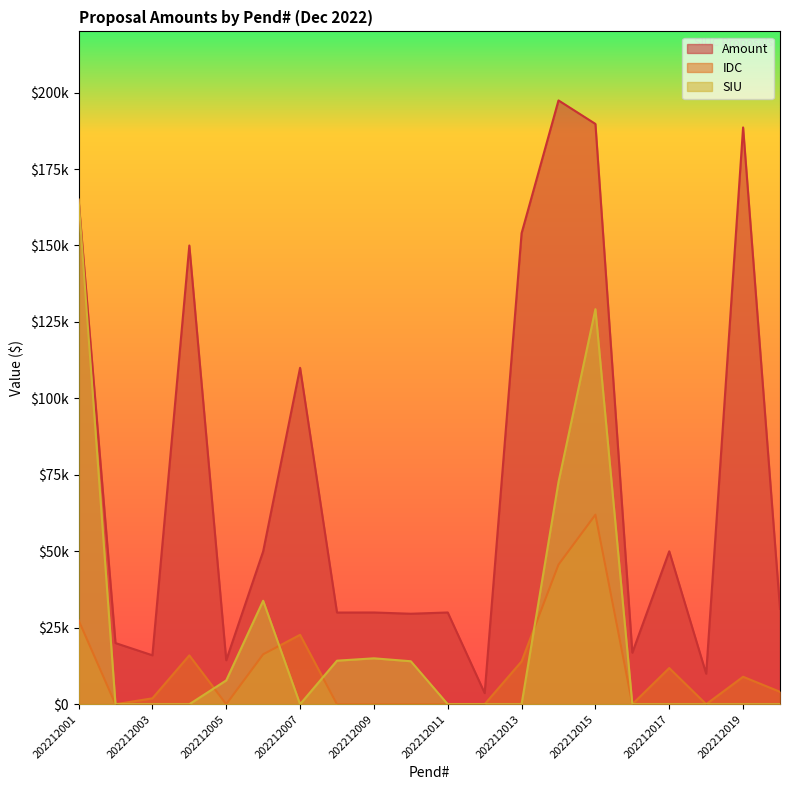

At 202212007, list the series in order from largest to smallest.

Amount, IDC, SIU